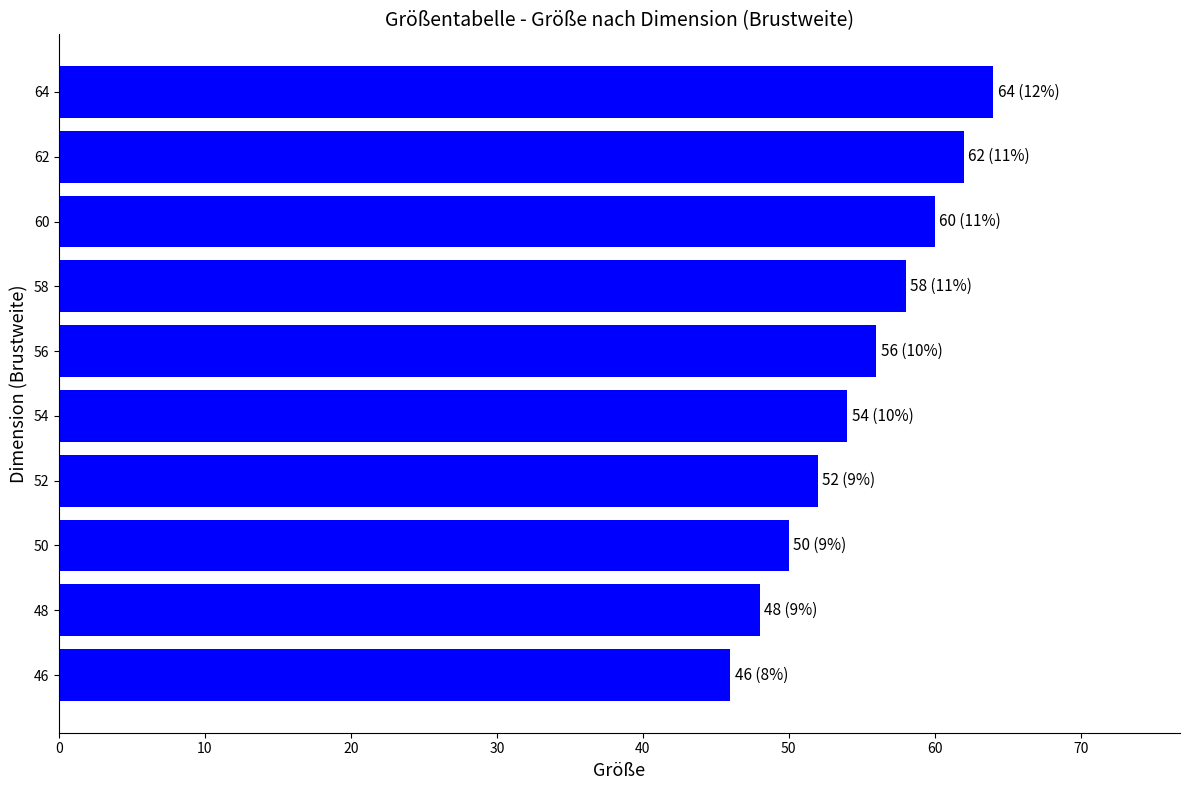

What is the sum of all values?

550